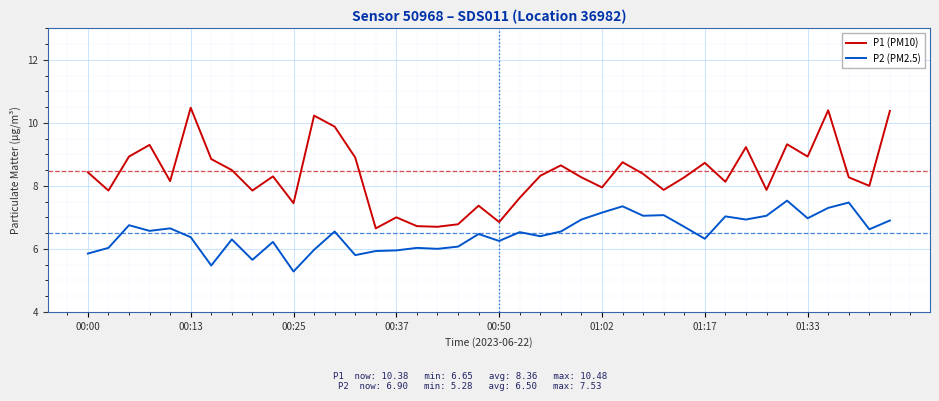

Rank the series by their maximum value, from lowest to highest.

P2 (PM2.5), P1 (PM10)